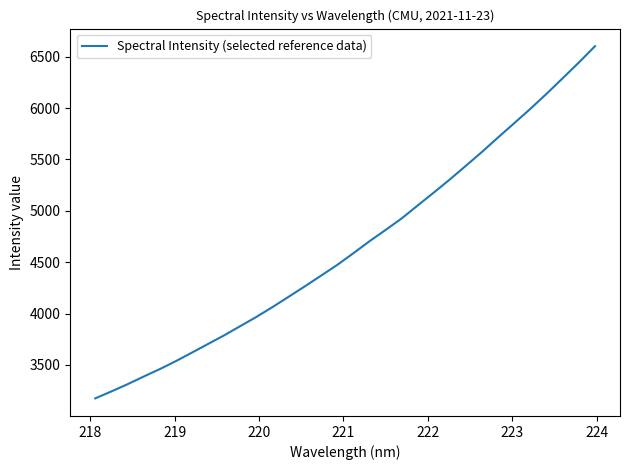

What is the difference between the maximum and minimum values?

3426.1